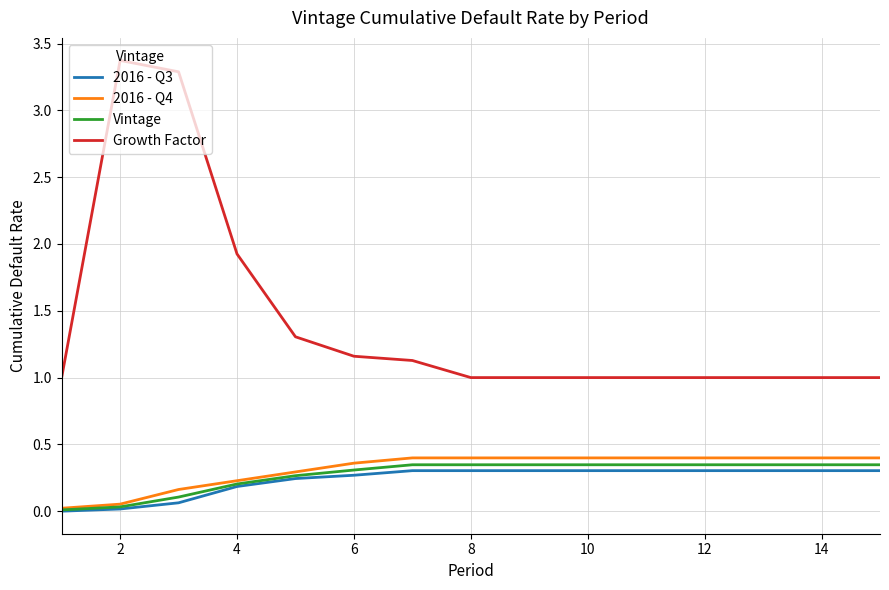

True or false: 2016 - Q4 and Growth Factor cross at least once.

False